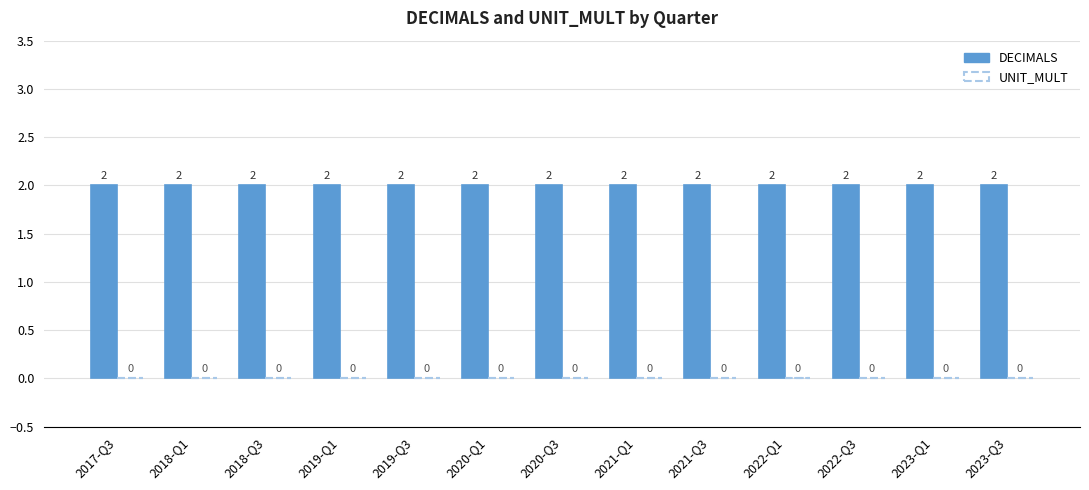

Rank the series by their maximum value, from highest to lowest.

DECIMALS, UNIT_MULT